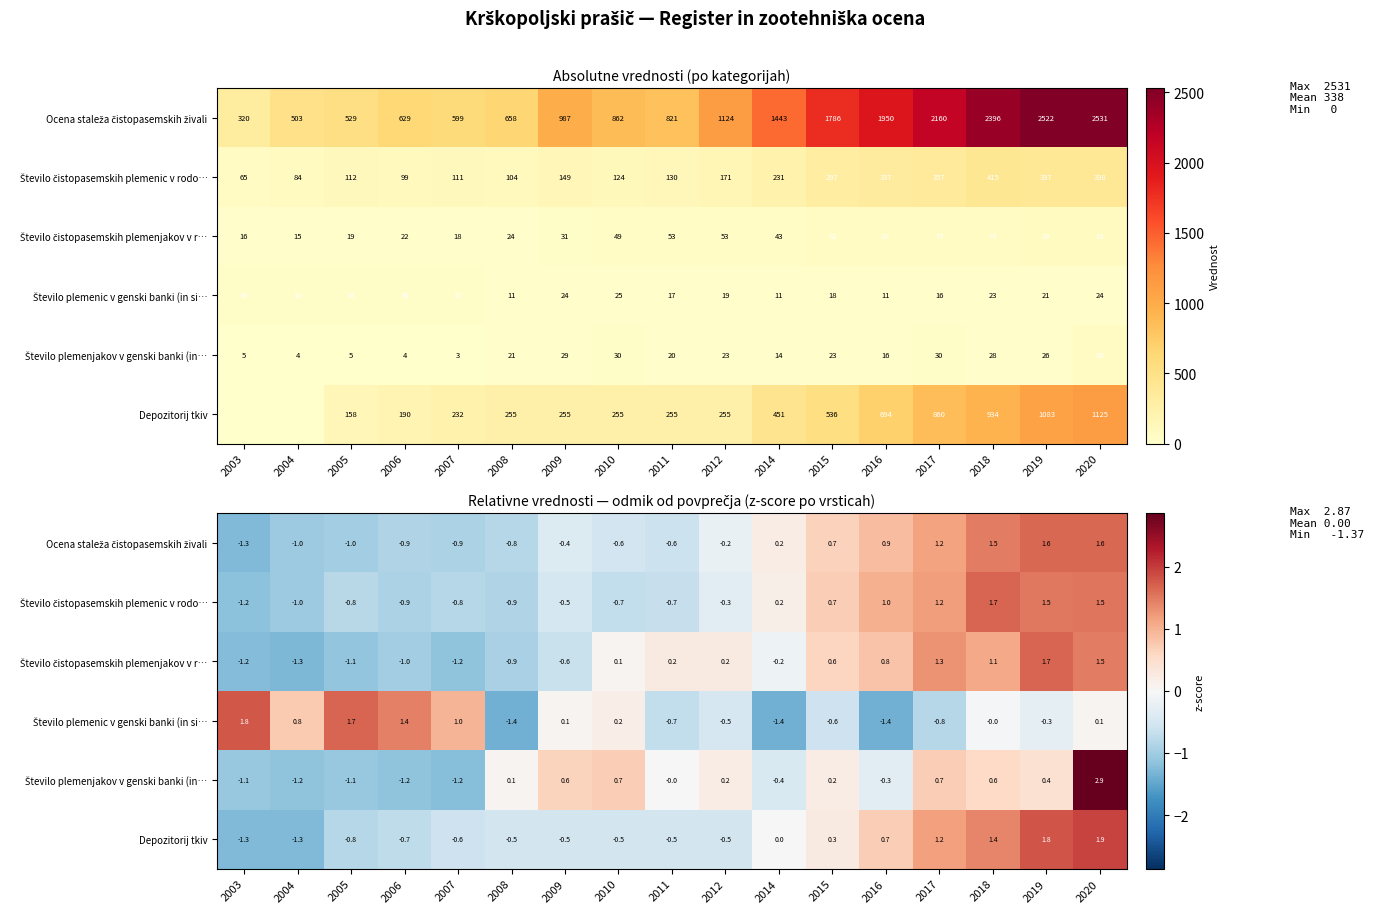

Is it true that Depozitorij tkiv equals -1.3 at 2004?

True